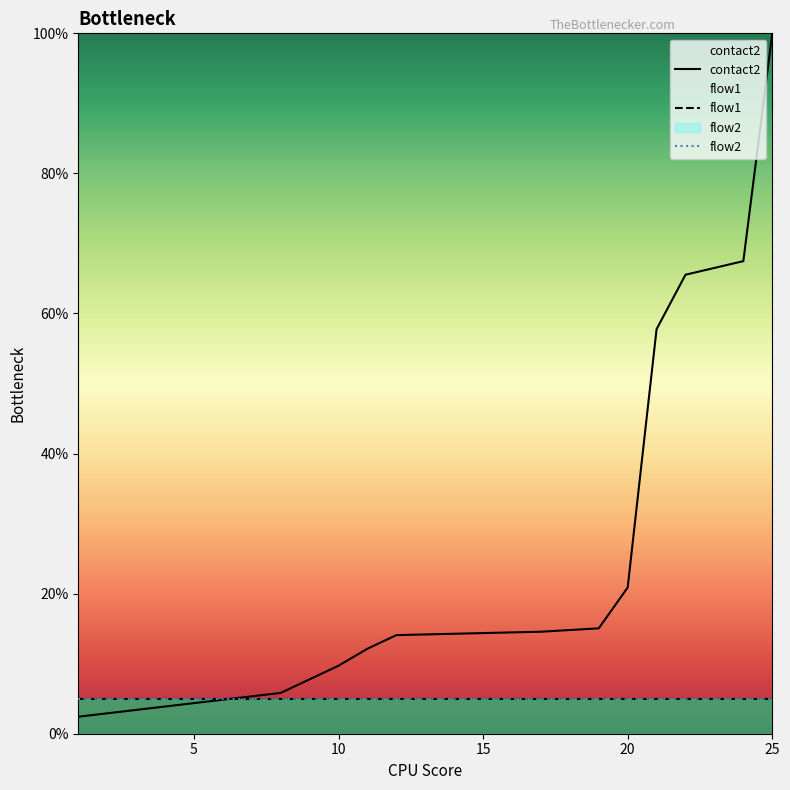

How many lines are shown in the chart?

3